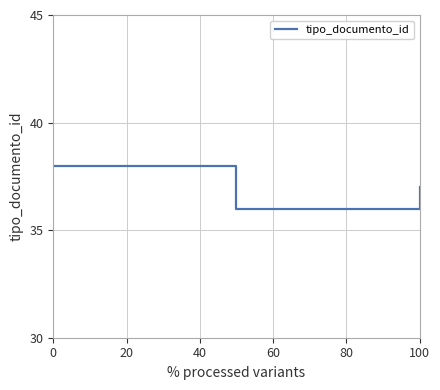

What is the greatest value displayed?

38